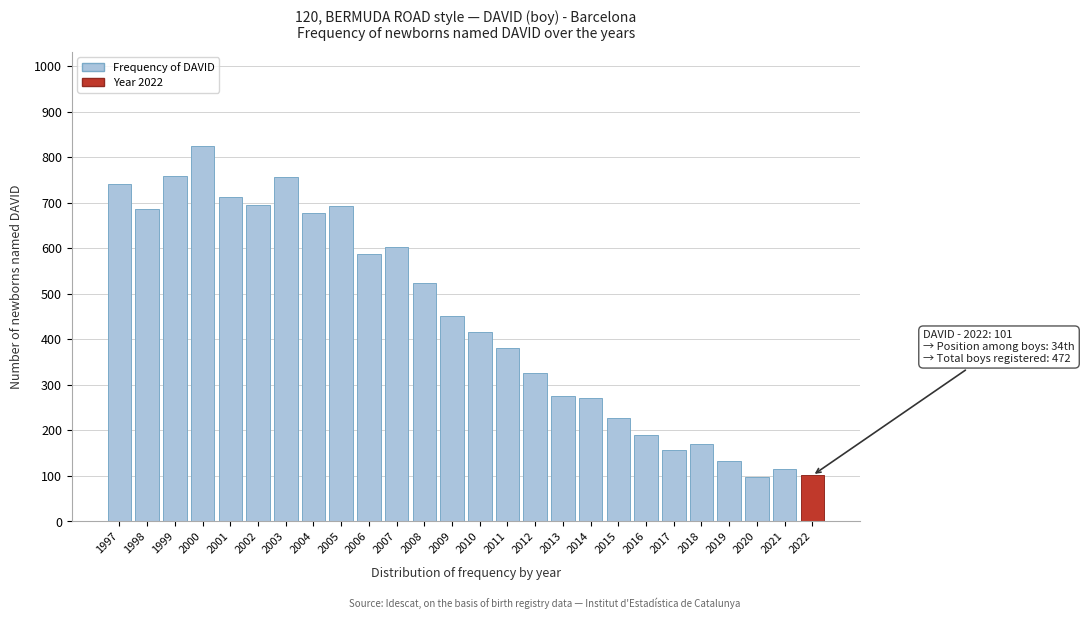

What is the difference between the second highest and second lowest values?

658